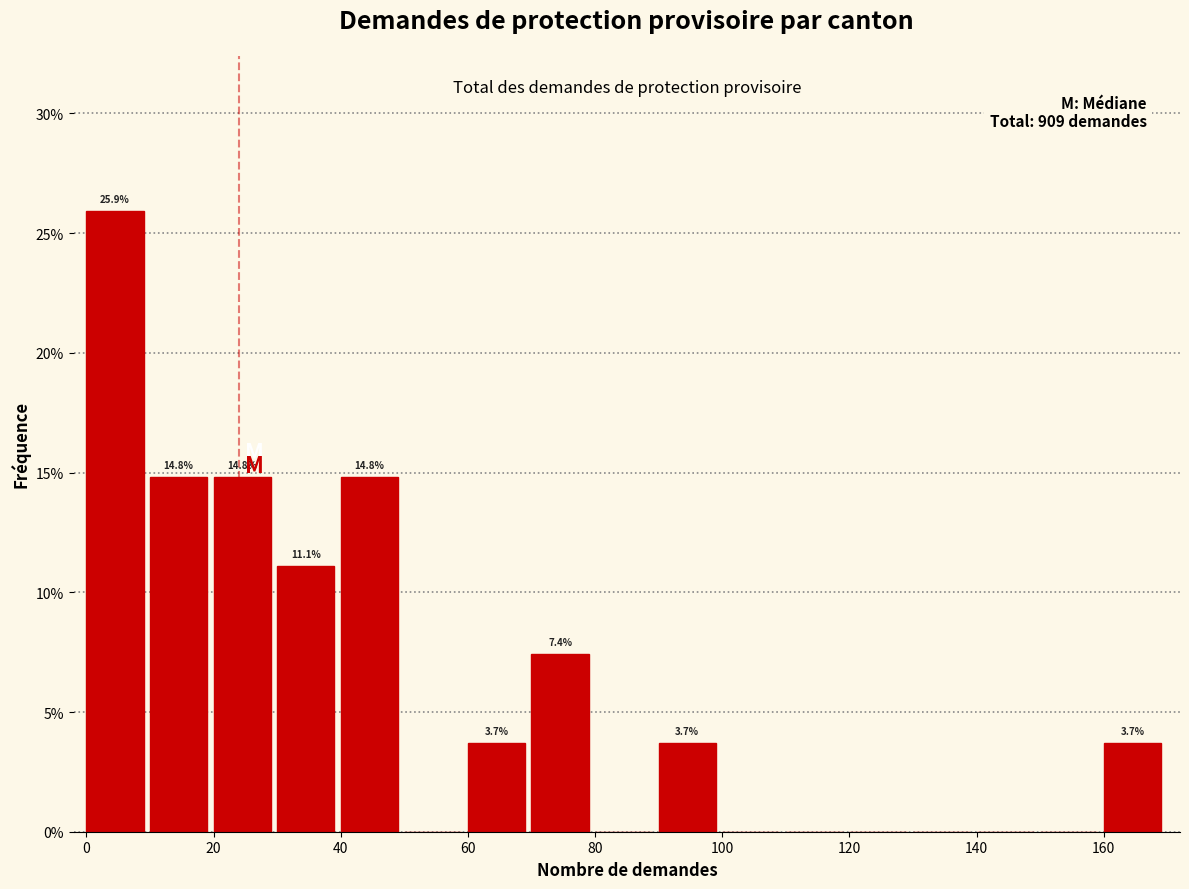

Over which range of the x-axis is the bar tallest?

0 to 10